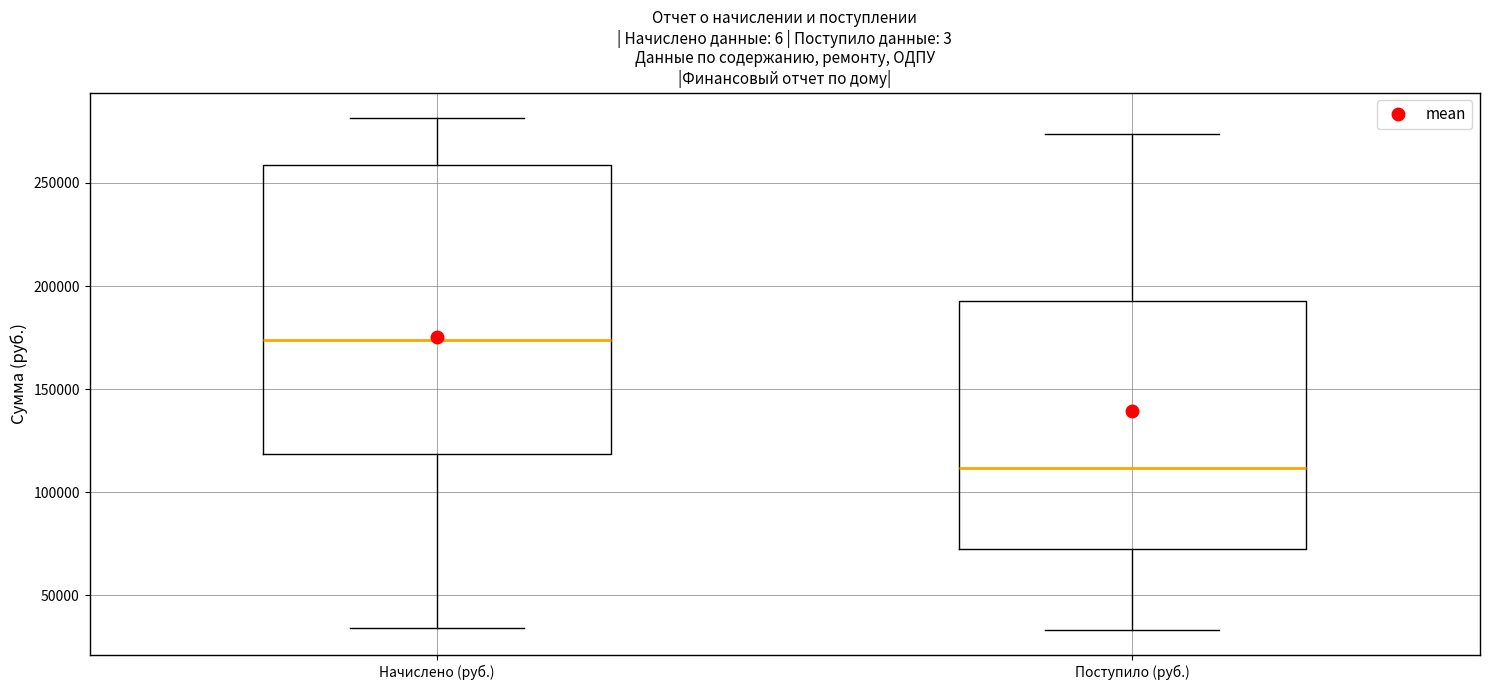

Reading left to right, read every box against the y-axis: the position of its median line, the range the box covers, and the ends of its whiskers. The values are not printed on the chart, so give them approximately, as read against the axis.

Начислено (руб.): median 175000, box 120000 to 260000, whiskers 35000 to 280000
Поступило (руб.): median 110000, box 70000 to 195000, whiskers 35000 to 275000